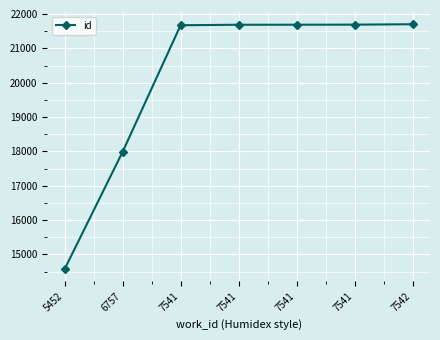

What is the ratio of the value at 7541 to the value at 6757?

1.2